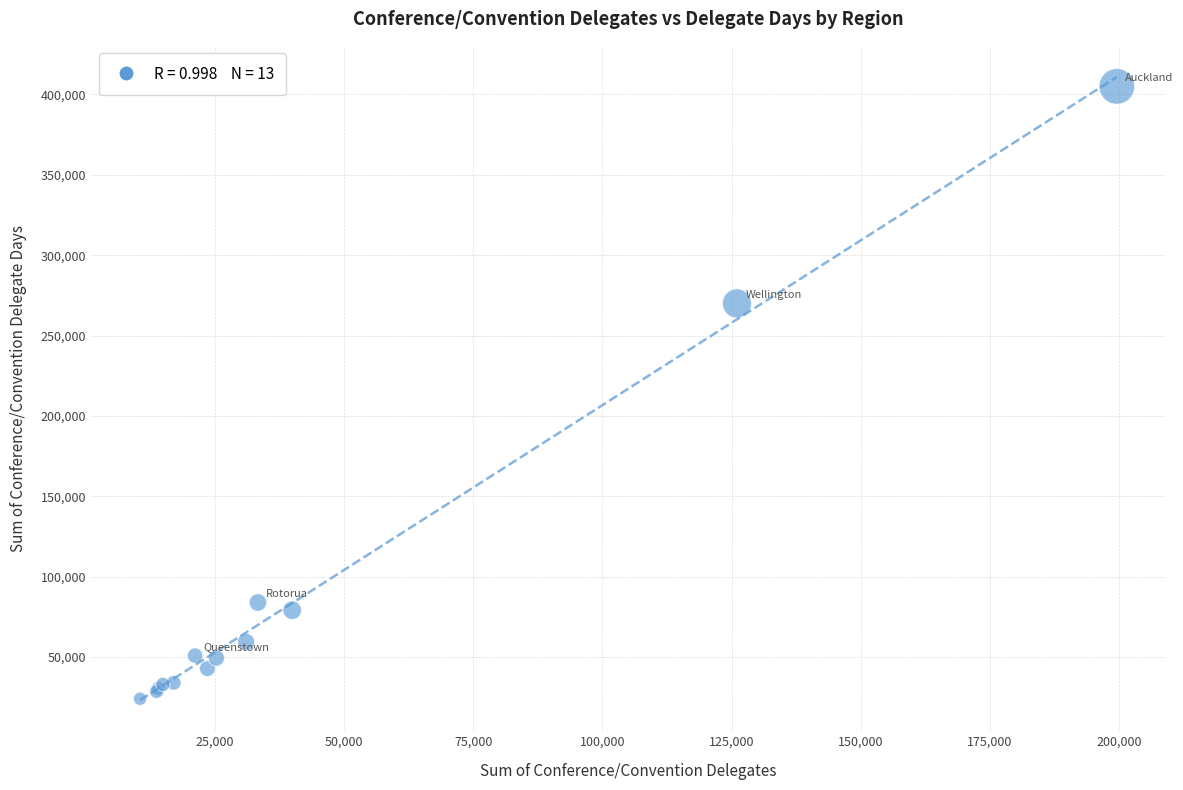

What Y value in the scatter plot is closest to 214536?

270027.7